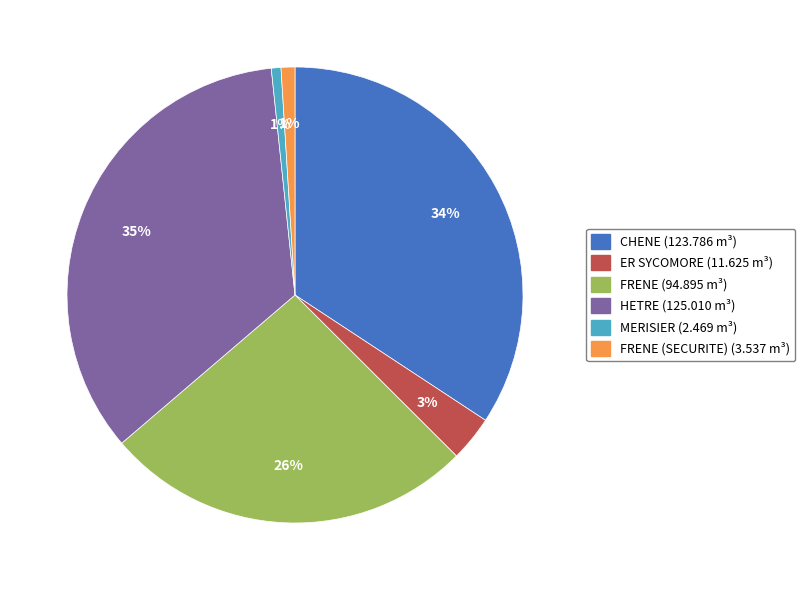

To the nearest percent, what is the difference between the largest and smallest slice percentages?

34%